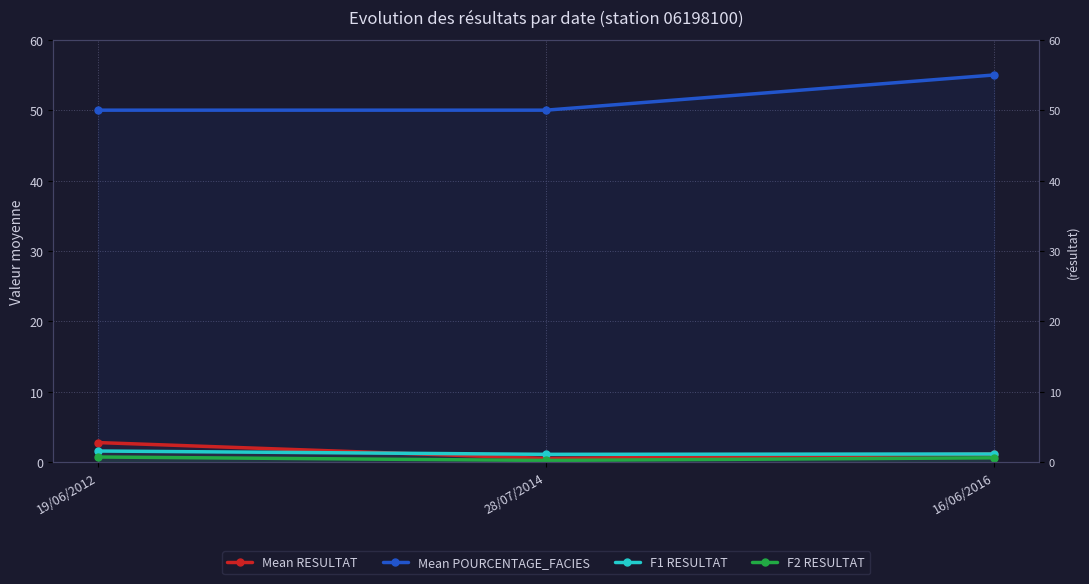

Is it true that Mean RESULTAT equals 0.7 at 28/07/2014?

False